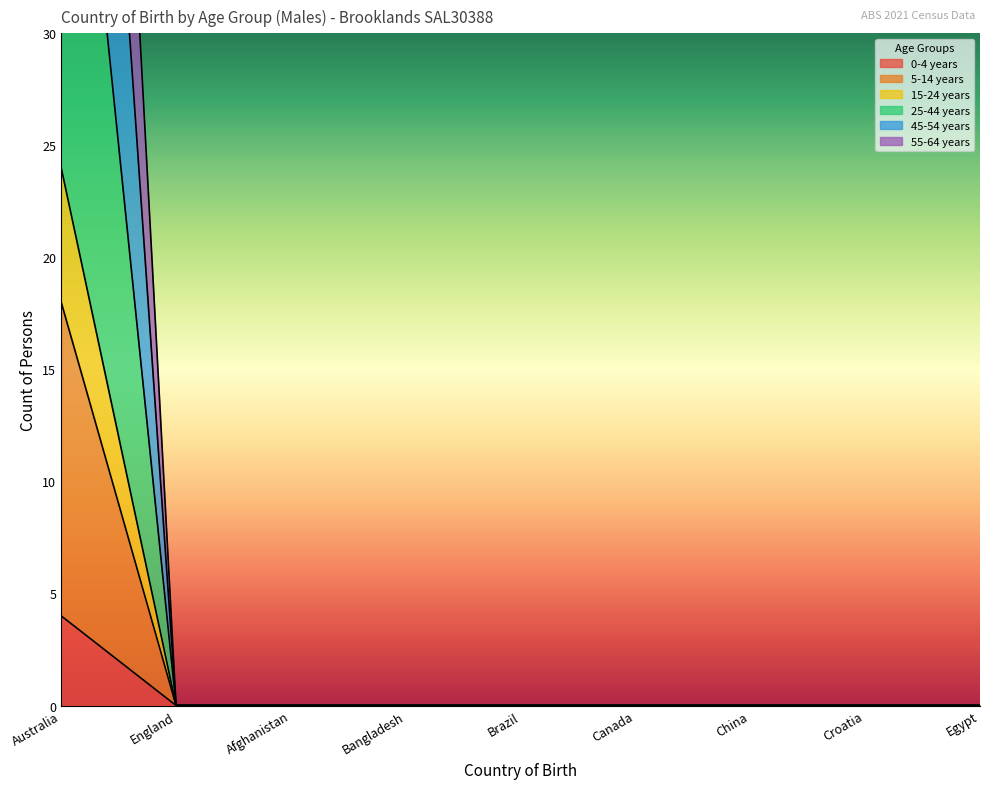

At which label is 0-4 years closest to 2?

Australia